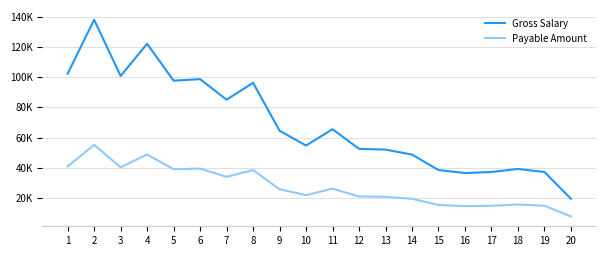

Is this an area chart (filled region under the line)?

No